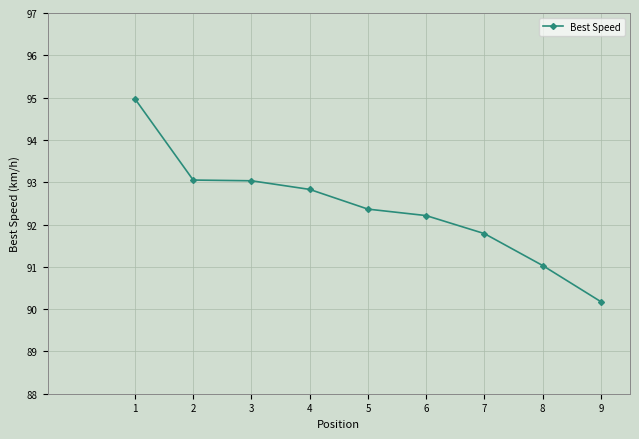

What is the value of the 3rd point from the left?

93.0